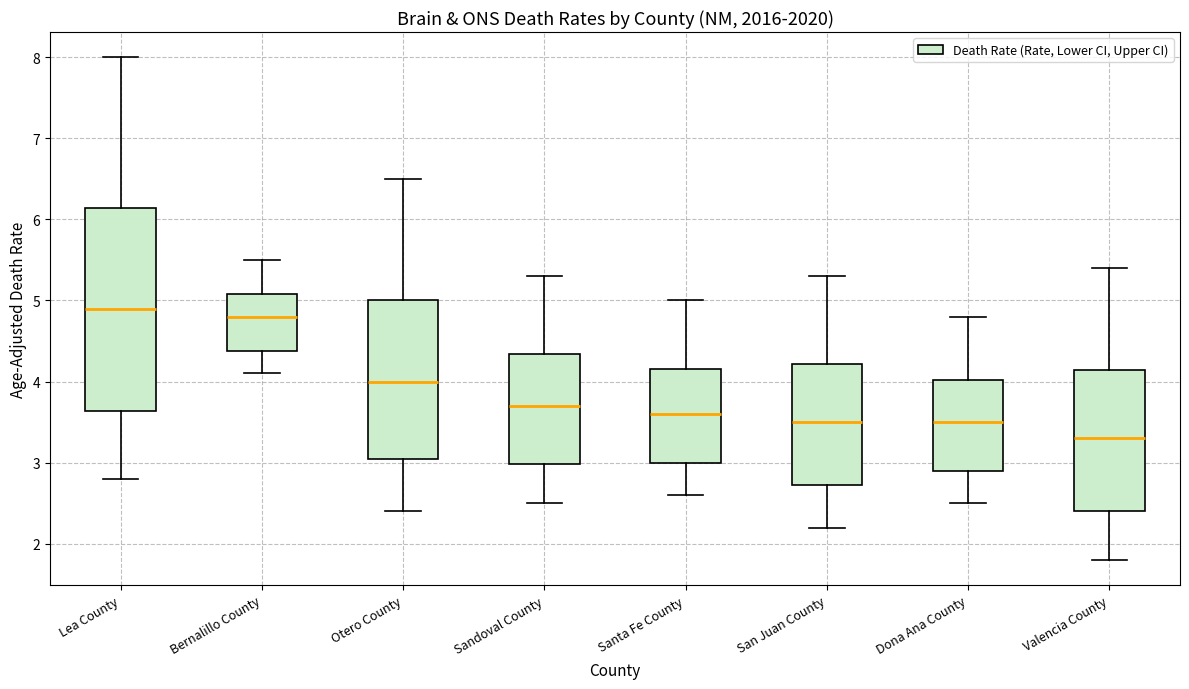

Comparing the boxes themselves (not the whiskers), which one is the tallest?

Lea County